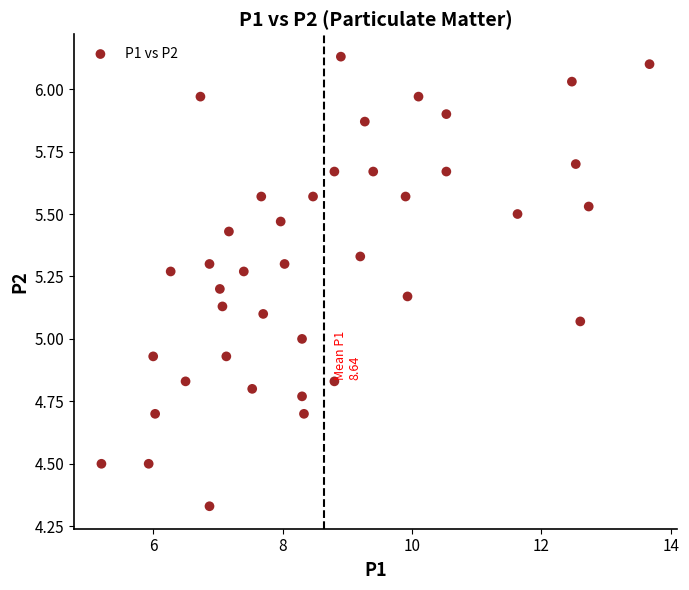

What is the range of X values (max minus min)?

8.5